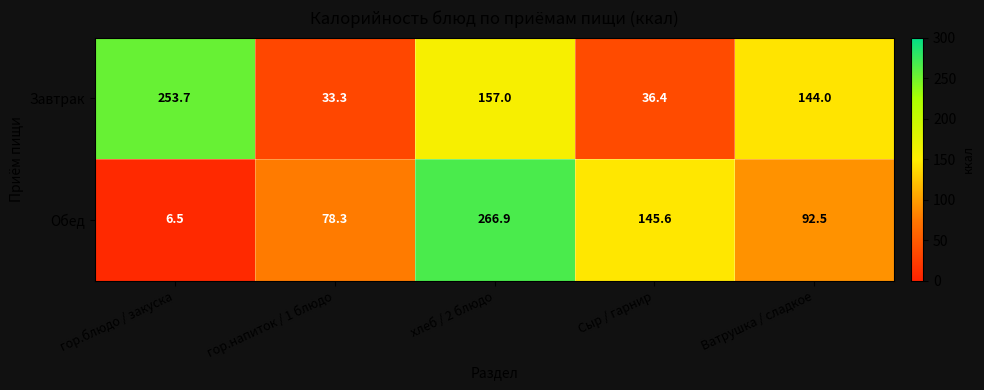

Read the Завтрак value at гор.блюдо / закуска.

253.7